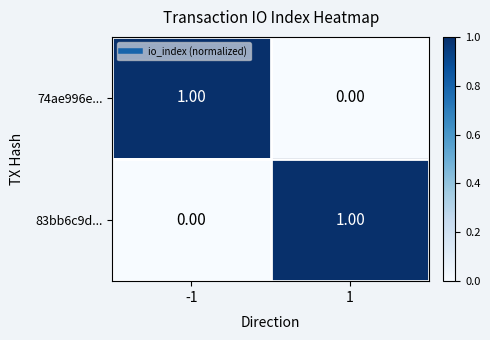

Is the value of 83bb6c9d... at -1 greater than the value of 74ae996e... at -1?

No